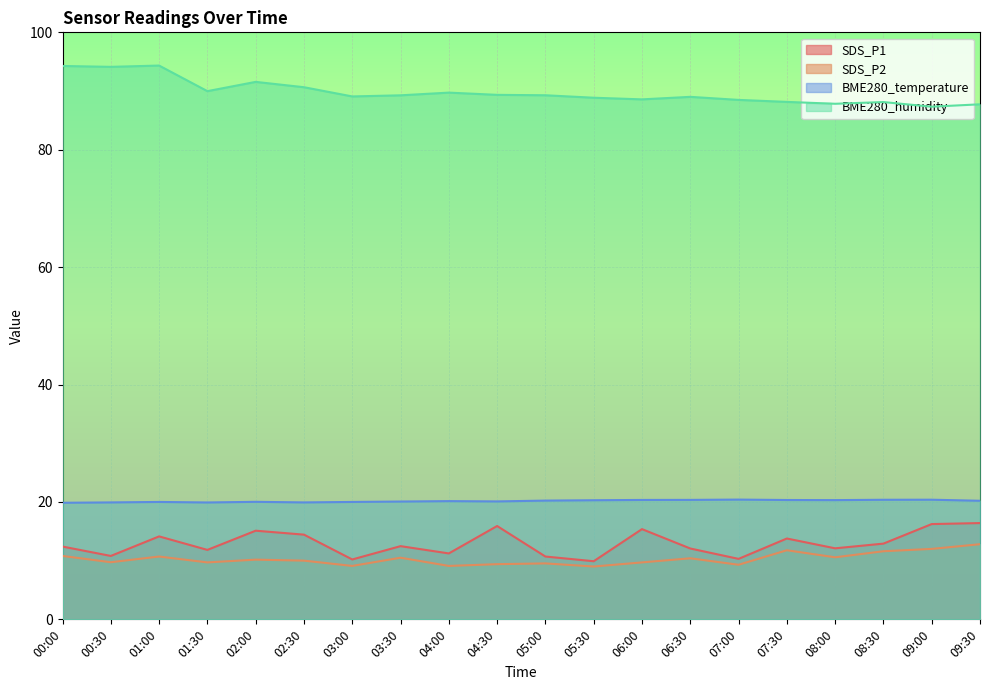

Between 05:00 and 07:30, which series saw the biggest shift?

SDS_P1